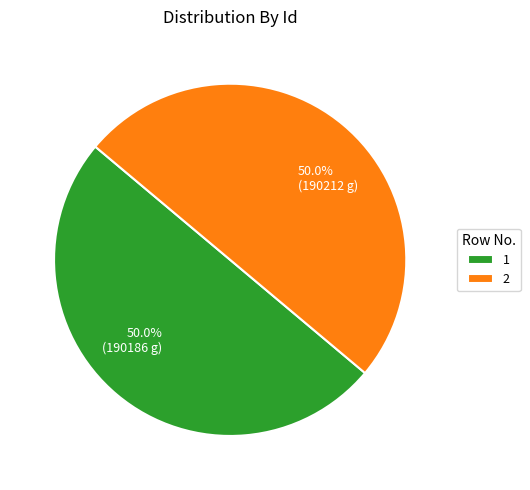

How many slices are in this pie chart?

2